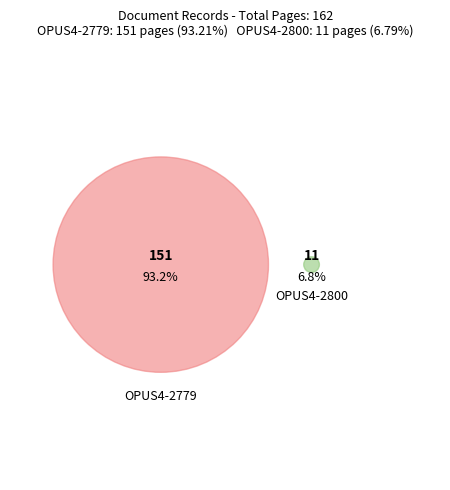

Is it true that OPUS4-2800 is 1% of the pie?

False